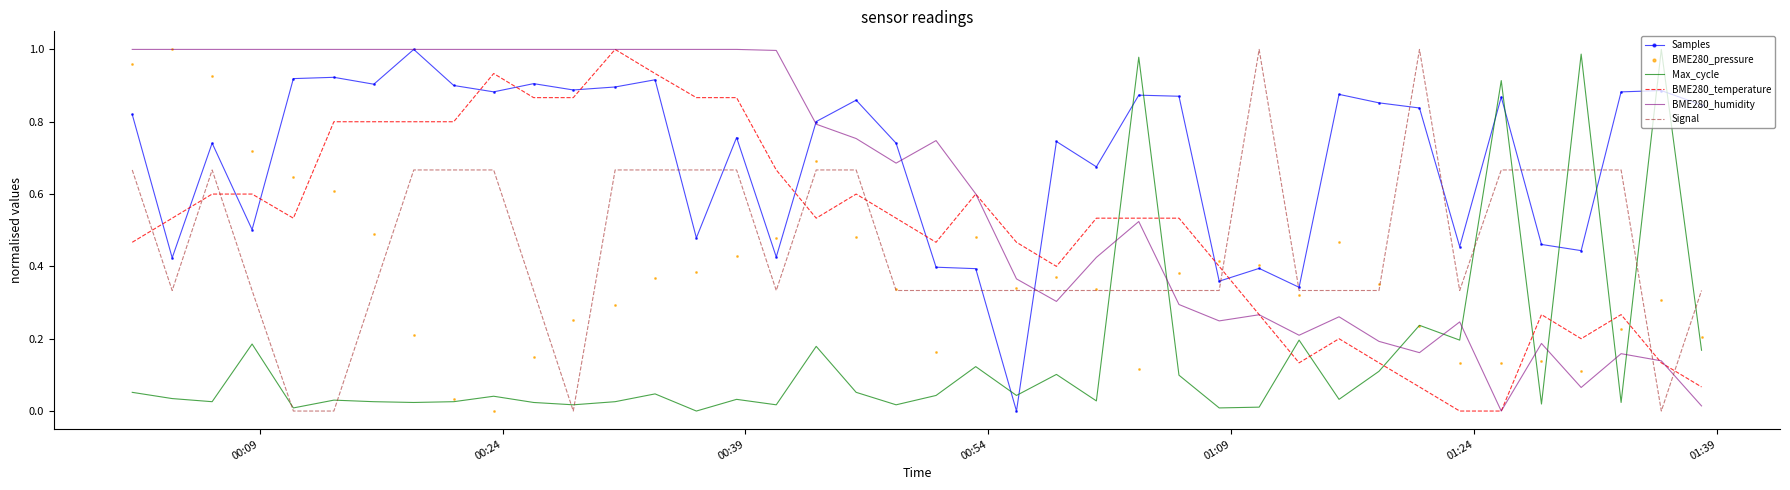

True or false: BME280_pressure and BME280_temperature intersect in this chart.

True